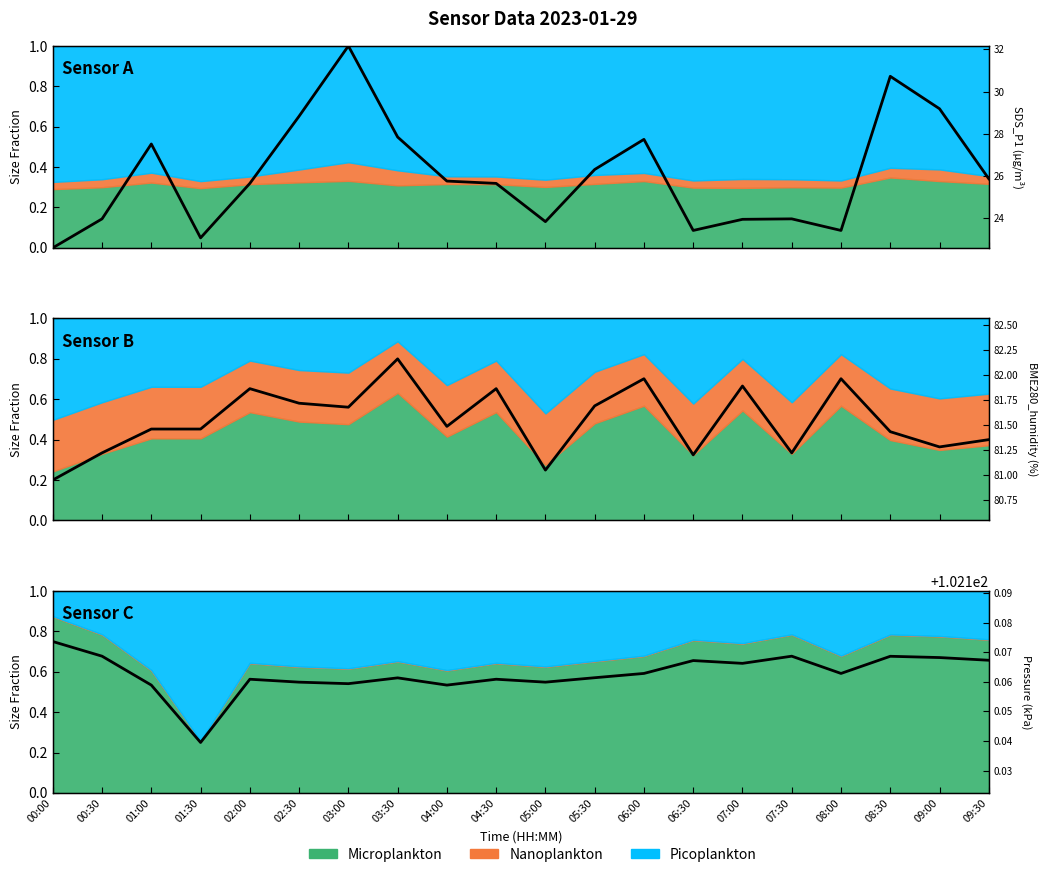

Is it true that SDS_P1 equals 0.4 at 09:00?

False